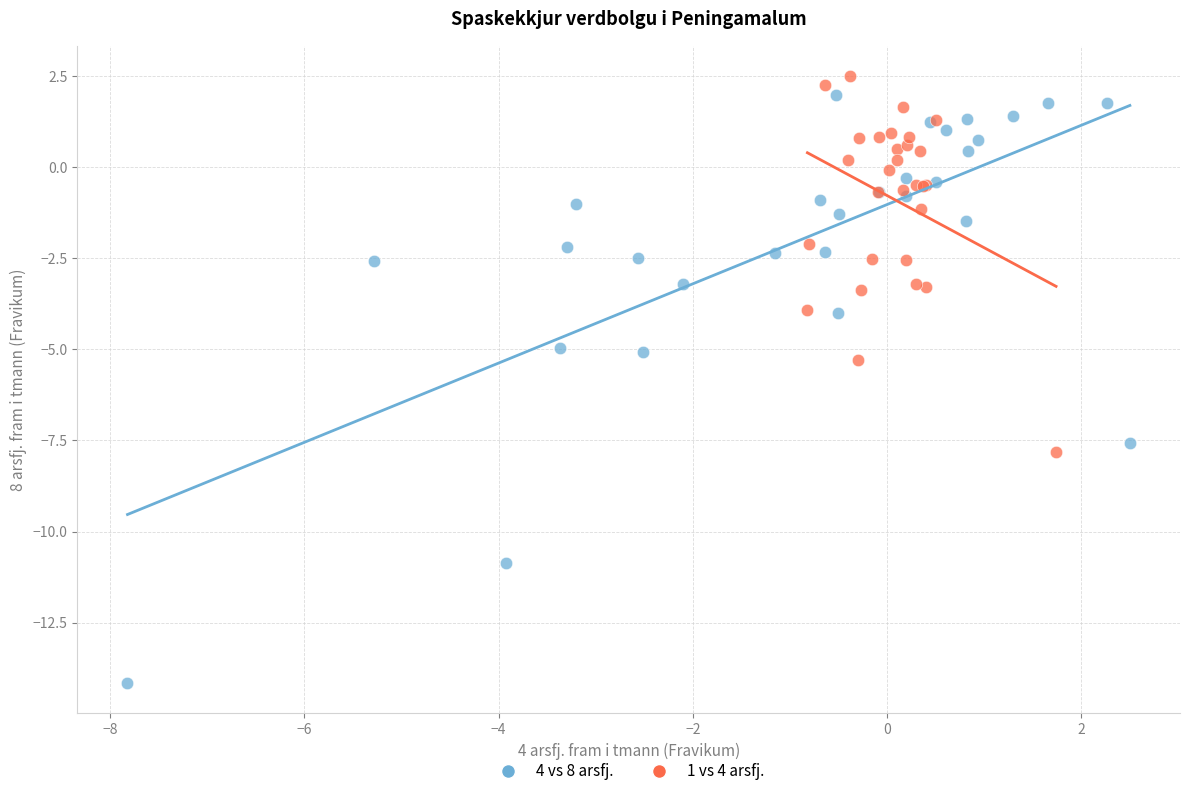

Which series has the widest spread of Y values?

4 vs 8 arsfj.